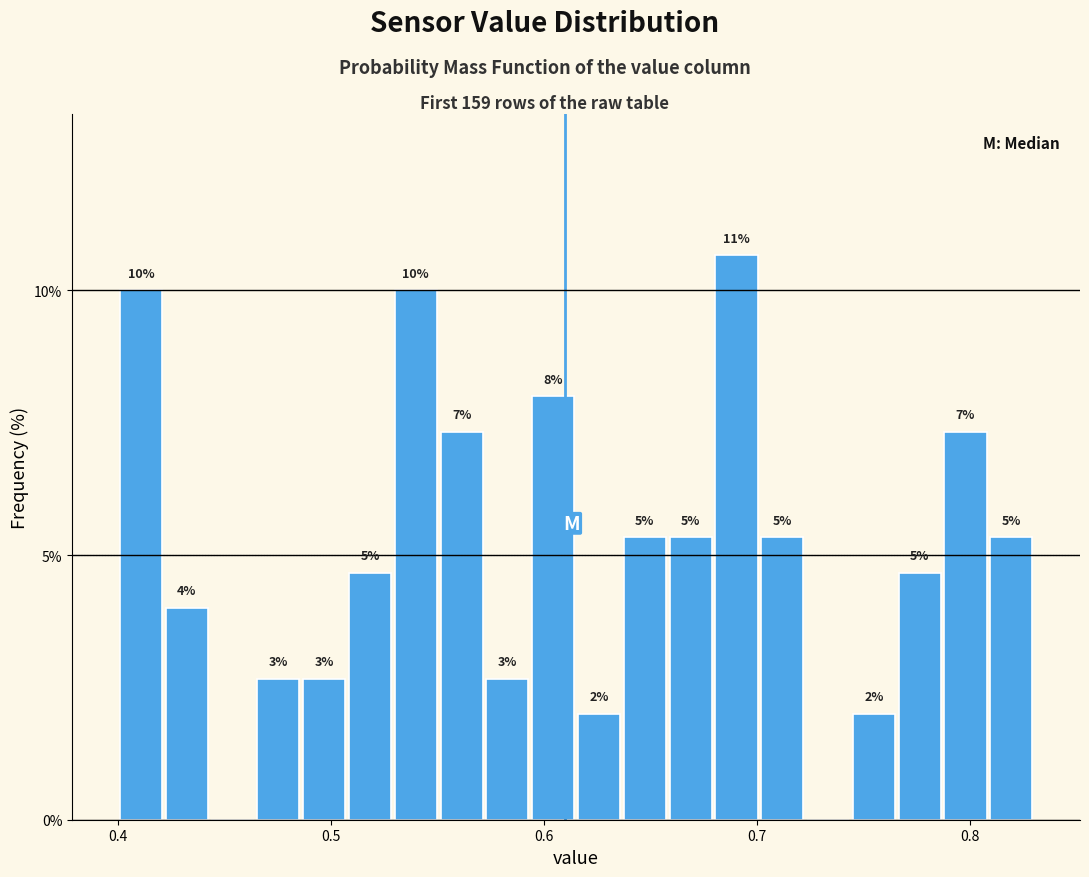

Around what value on the x-axis is the tallest bar? Give the approximate position of its centre, as read against the axis.

0.69